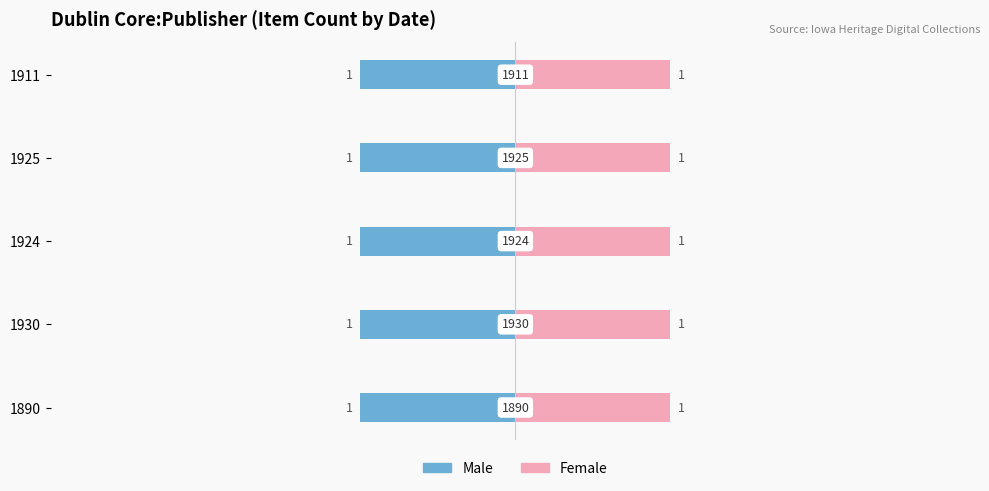

Which has a higher value, 1924 or 1911?

1924